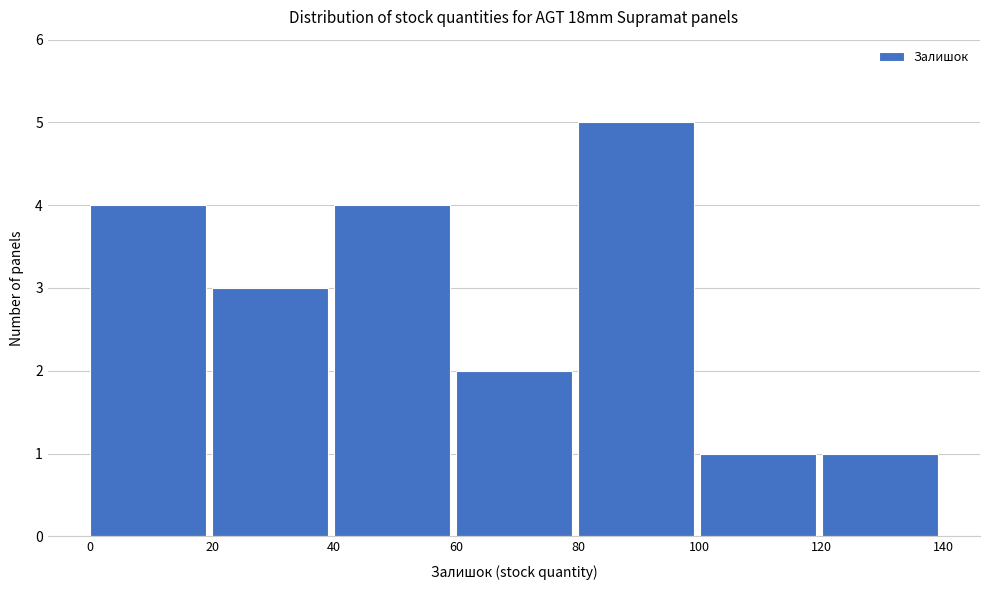

Reading left to right, list every bar in this chart as the range it spans on the x-axis followed by its height. The values are not printed on the chart, so give them approximately, as read against the axis.

0 to 20: 4
20 to 40: 3
40 to 60: 4
60 to 80: 2
80 to 100: 5
100 to 120: 1
120 to 140: 1